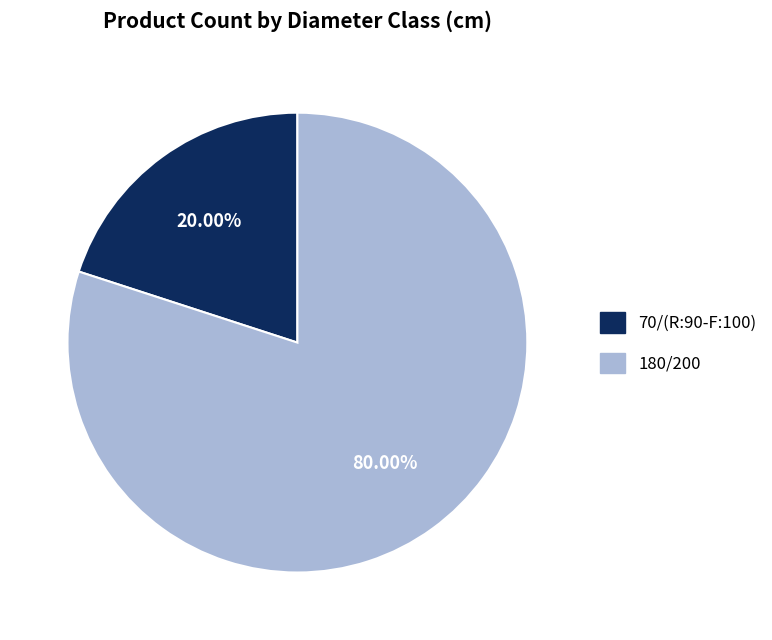

To the nearest percent, what is the combined percentage of 180/200 and 70/(R:90-F:100)?

100%